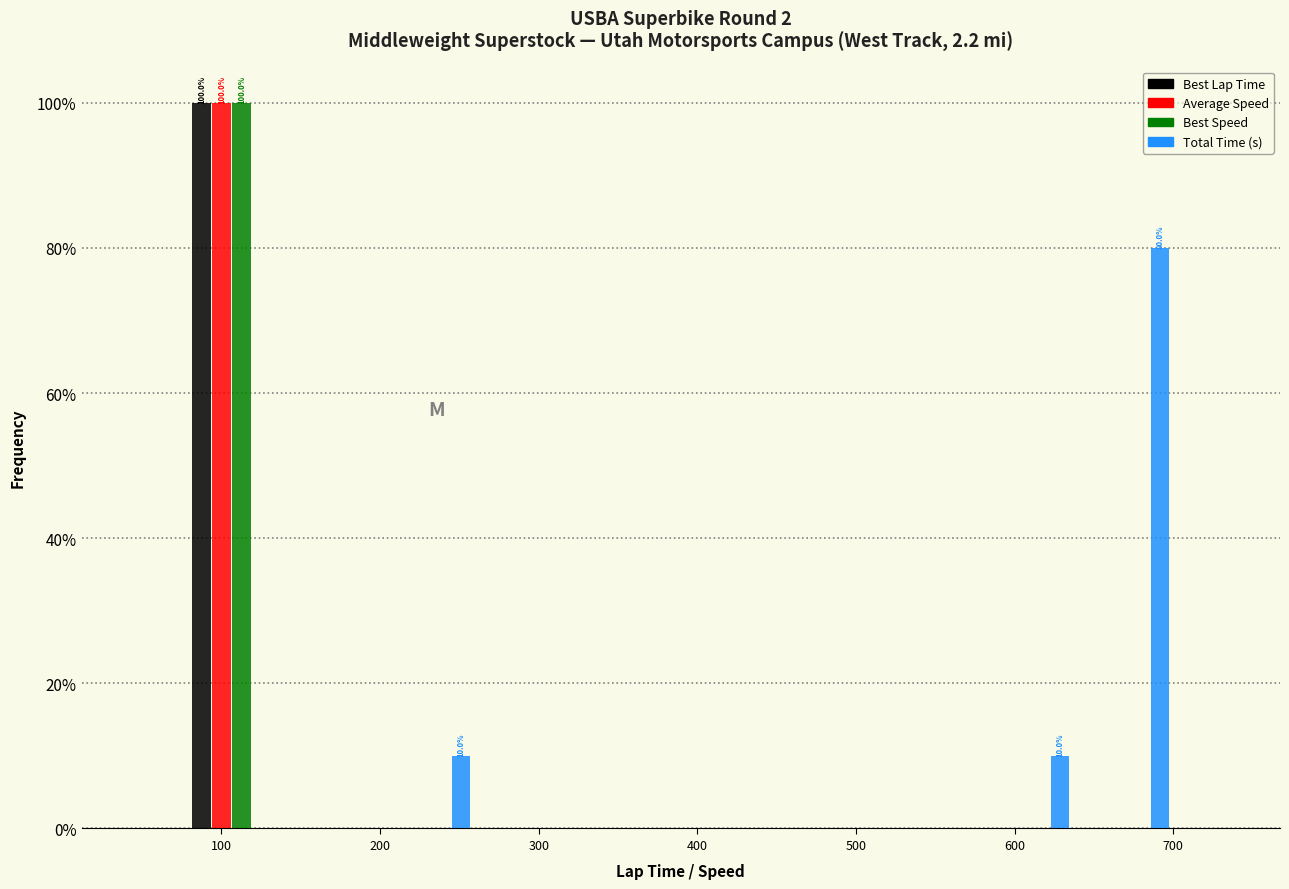

In the Best Speed series, which range on the x-axis has the tallest bar?

70 to 140